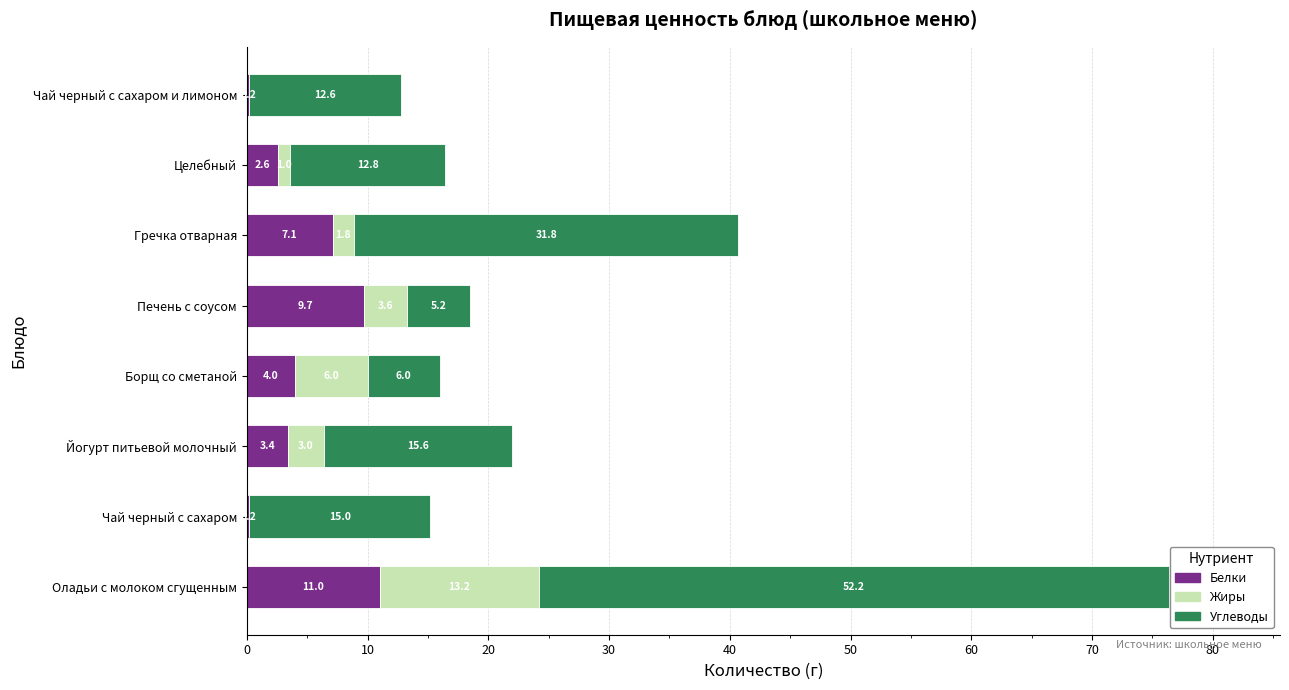

At which category is the sum across all series the highest?

Оладьи с молоком сгущенным